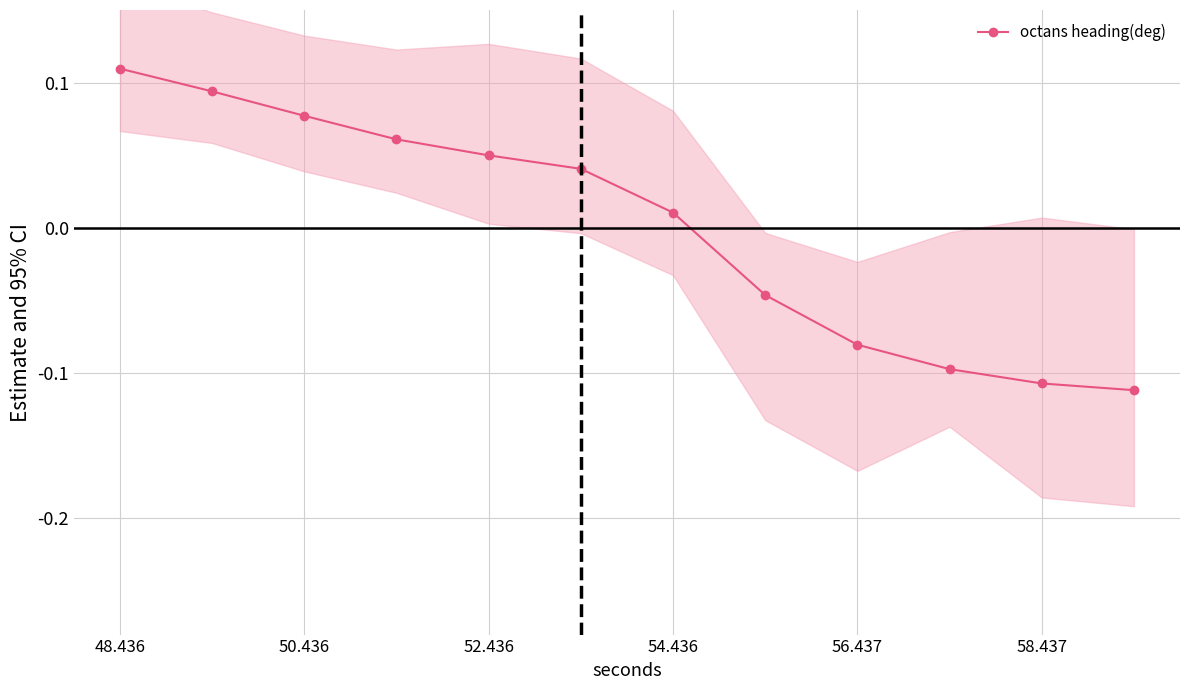

True or false: octans heading(deg) has more than 0 points higher than both neighbors.

False